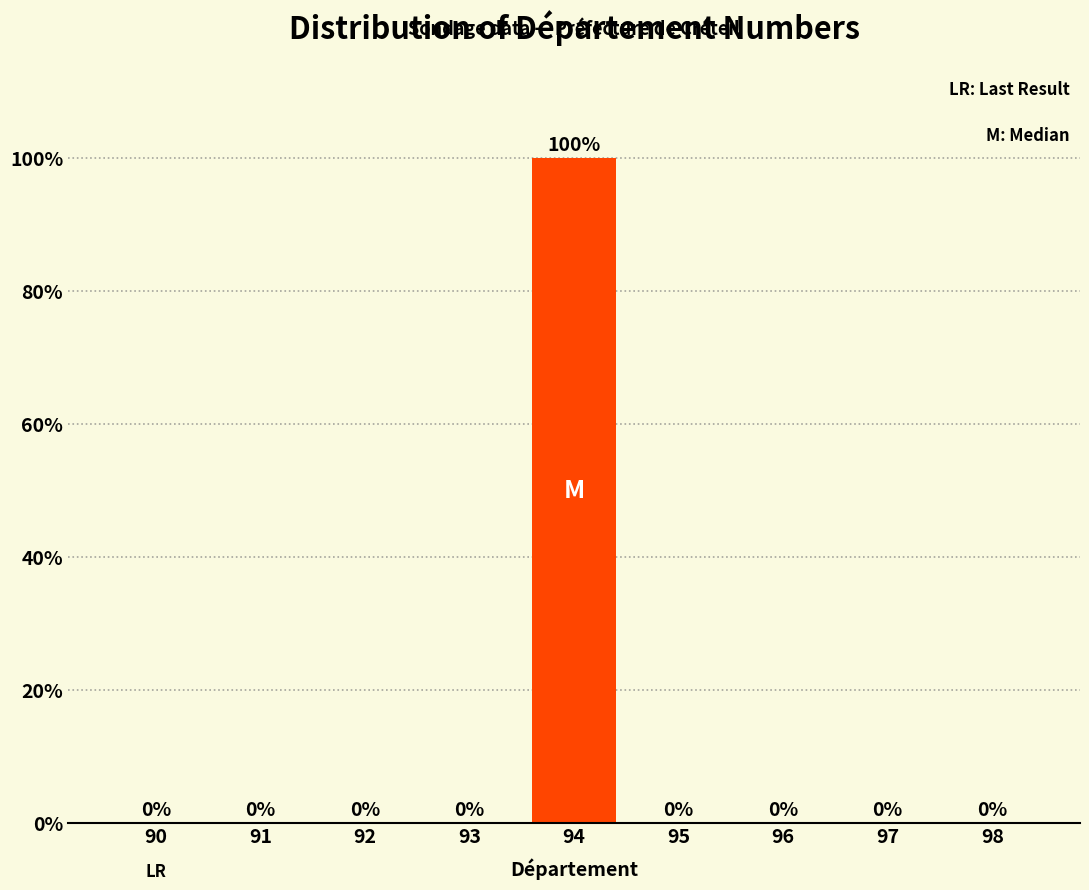

Reading right to left, extract all data points from this chart.

98=0	97=0	96=0	95=0	94=100	93=0	92=0	91=0	90=0